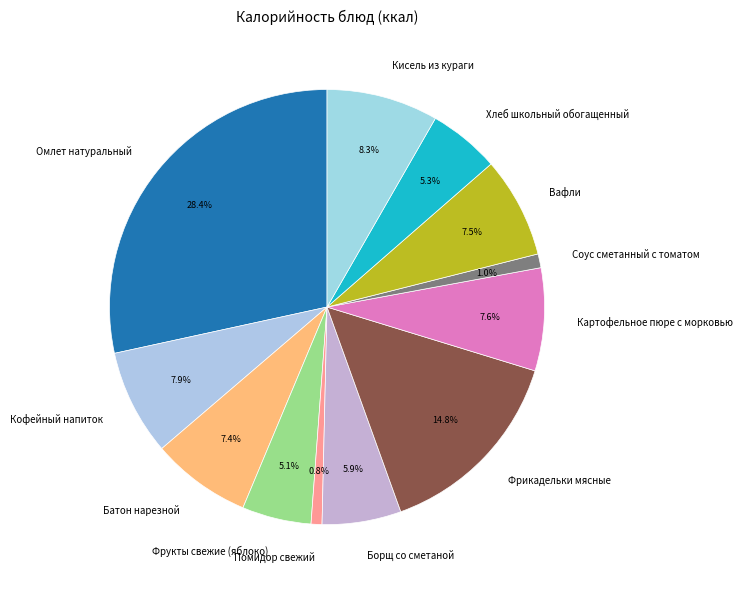

Does Вафли account for over 50% of the chart?

No